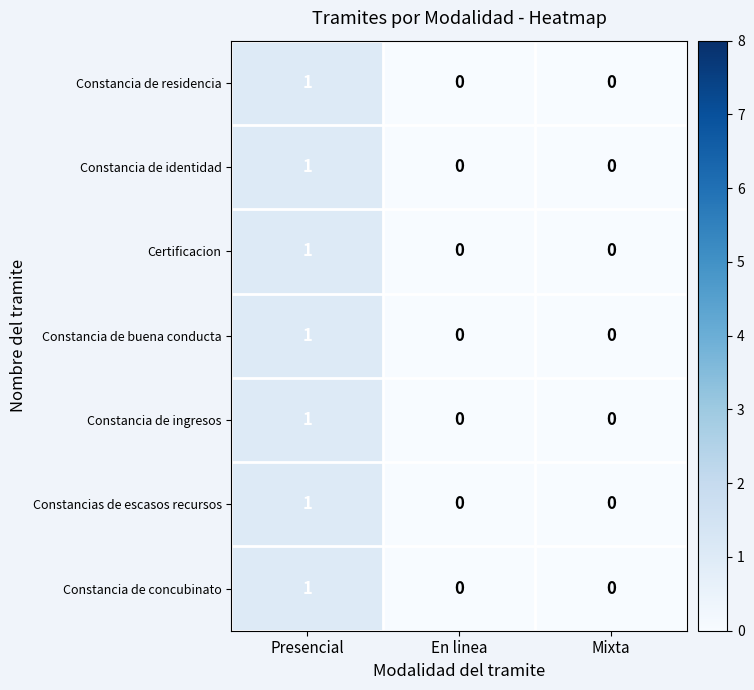

Reading right to left, extract all data points from this chart.

Constancia de residencia: Mixta=0	En linea=0	Presencial=1
Constancia de identidad: Mixta=0	En linea=0	Presencial=1
Certificacion: Mixta=0	En linea=0	Presencial=1
Constancia de buena conducta: Mixta=0	En linea=0	Presencial=1
Constancia de ingresos: Mixta=0	En linea=0	Presencial=1
Constancias de escasos recursos: Mixta=0	En linea=0	Presencial=1
Constancia de concubinato: Mixta=0	En linea=0	Presencial=1